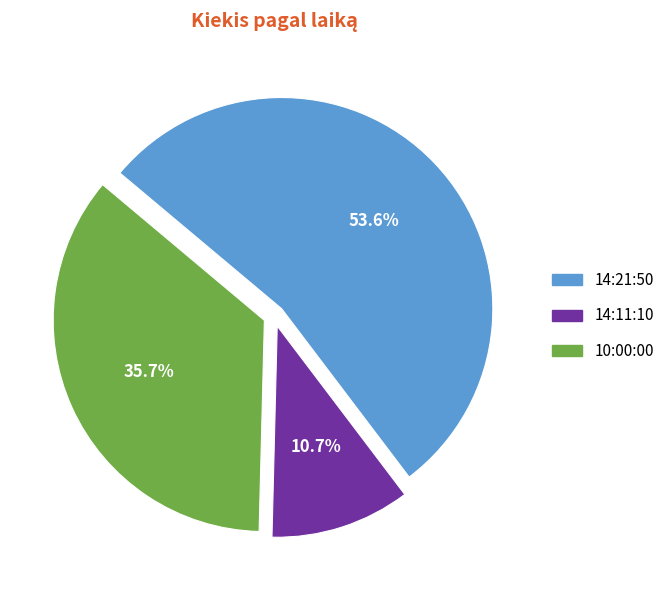

Which slice represents more than half of the pie?

14:21:50